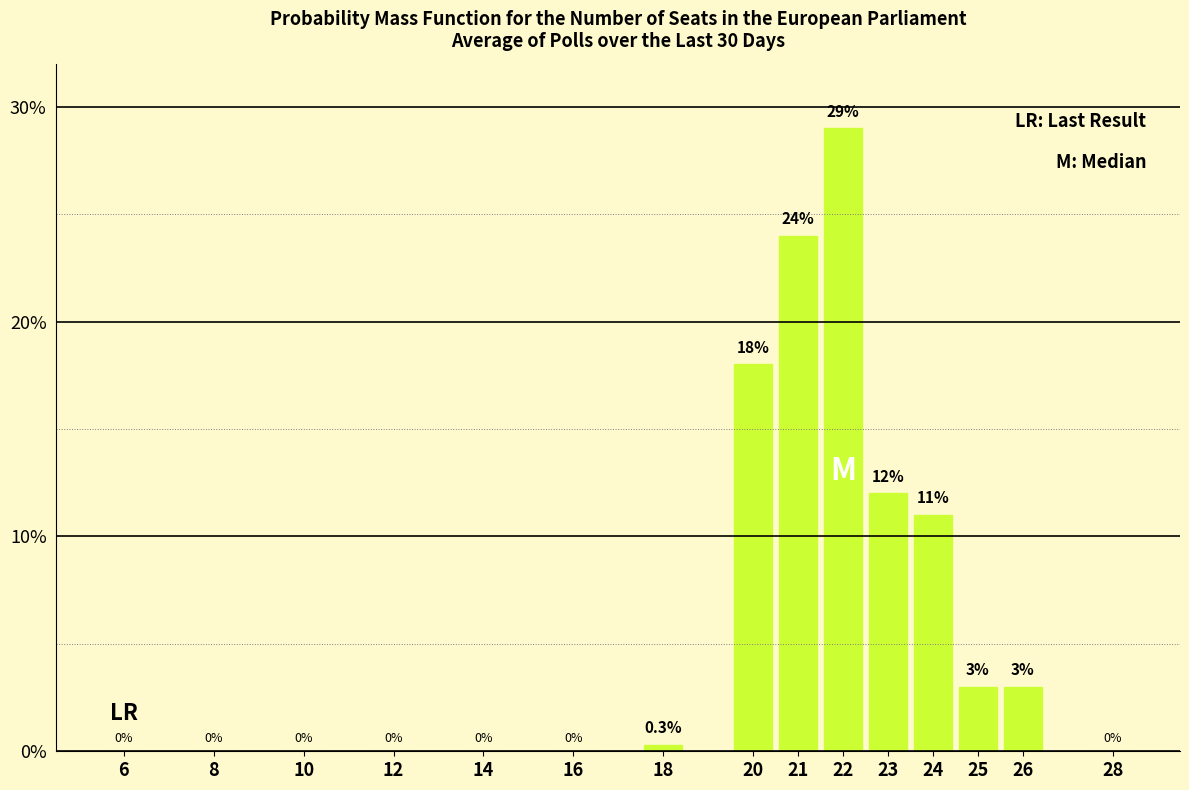

Reading left to right, transcribe all the data shown in this chart.

6=0.0	8=0.0	10=0.0	12=0.0	14=0.0	16=0.0	18=0.3	20=18.0	21=24.0	22=29.0	23=12.0	24=11.0	25=3.0	26=3.0	28=0.0